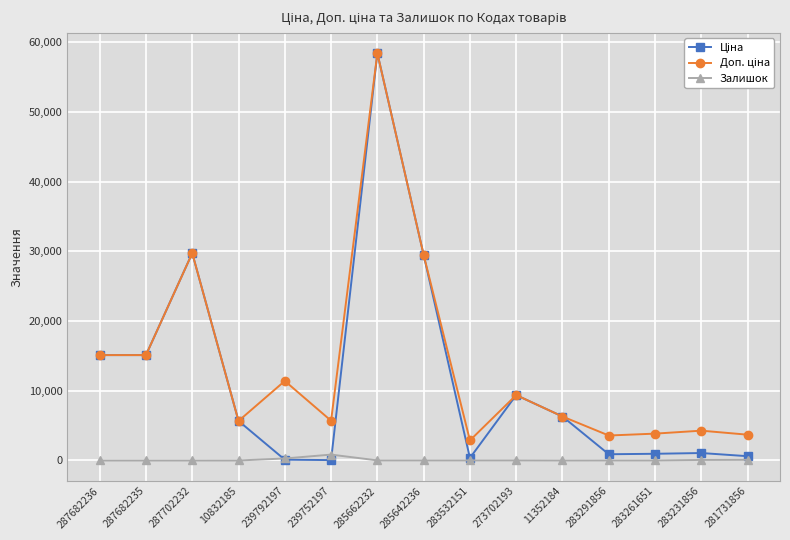

What is the total value across all series at 287682236?

30240.0